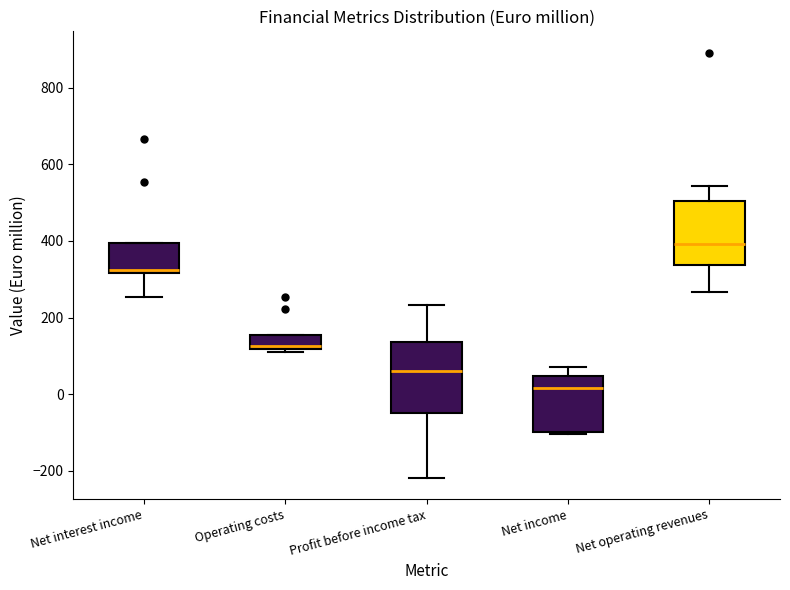

Reading left to right, transcribe this box plot: for each box, give where its median line is, the range the box spans, and where its two whiskers end, as read against the y-axis. The values are not printed on the chart, so give them approximately, as read against the axis.

Net interest income: median 320 (just above the box's lower edge), box 320 to 400, whiskers 260 to 400
Operating costs: median 120 (just above the box's lower edge), box 120 to 160, whiskers 120 (just below the box's lower edge) to 160
Profit before income tax: median 60, box -60 to 140, whiskers -220 to 240
Net income: median 20, box -100 to 40, whiskers -100 (just below the box's lower edge) to 60
Net operating revenues: median 400, box 340 to 500, whiskers 260 to 540